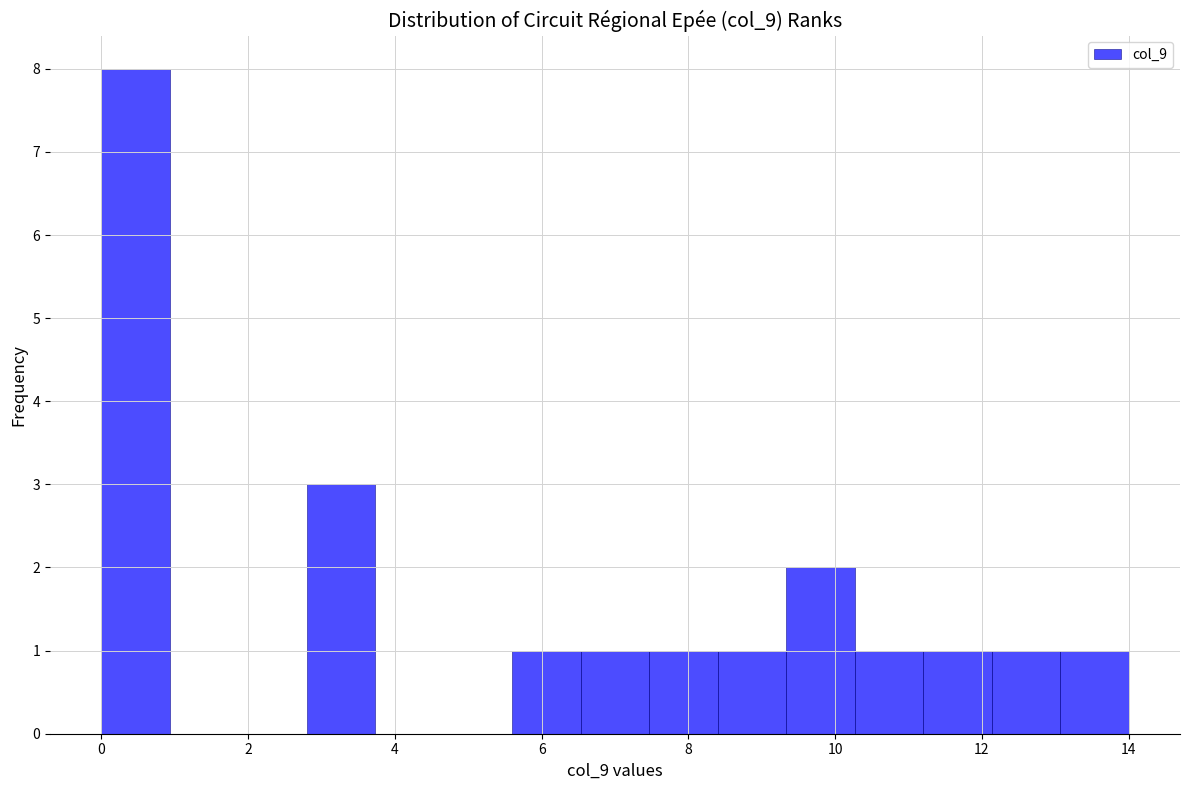

Reading left to right, transcribe this chart: for each bar, give the range it covers on the x-axis and its height. Neither the bar edges nor the heights are printed on the chart, so give them approximately, as read against the axes.

0.0 to 1.0: 8
1.0 to 1.8: 0
1.8 to 2.8: 0
2.8 to 3.8: 3
3.8 to 4.6: 0
4.6 to 5.6: 0
5.6 to 6.6: 1
6.6 to 7.4: 1
7.4 to 8.4: 1
8.4 to 9.4: 1
9.4 to 10.2: 2
10.2 to 11.2: 1
11.2 to 12.2: 1
12.2 to 13.0: 1
13.0 to 14.0: 1